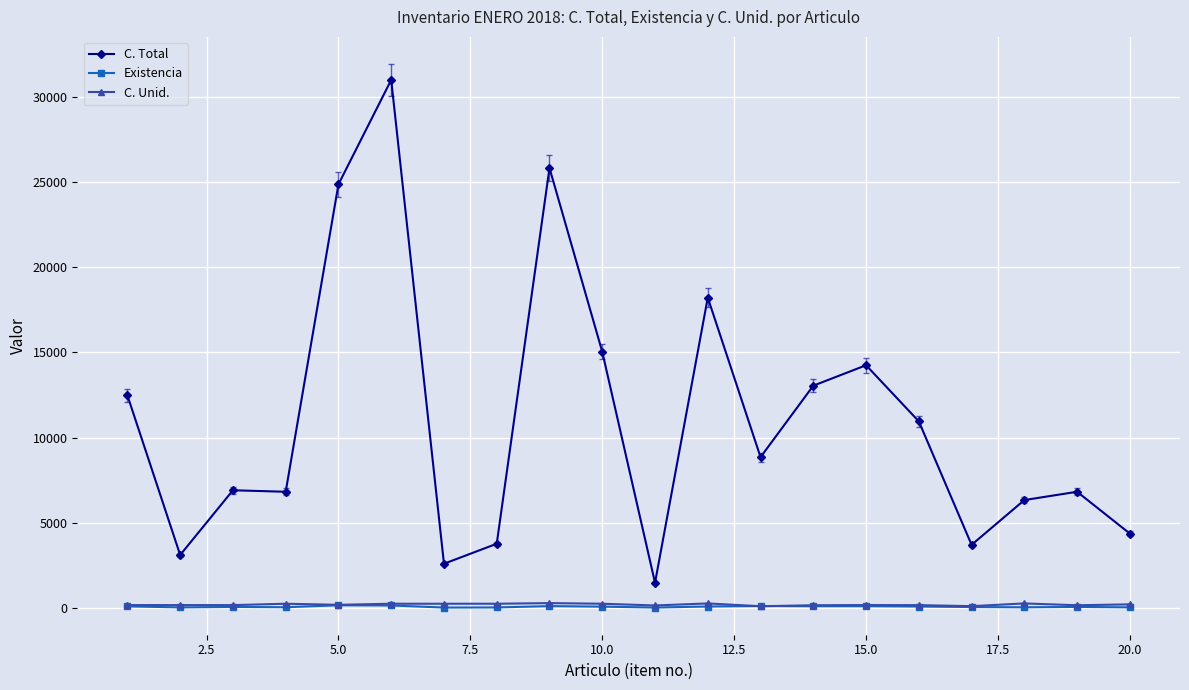

At how many categories does at least one series exceed 19200?

3